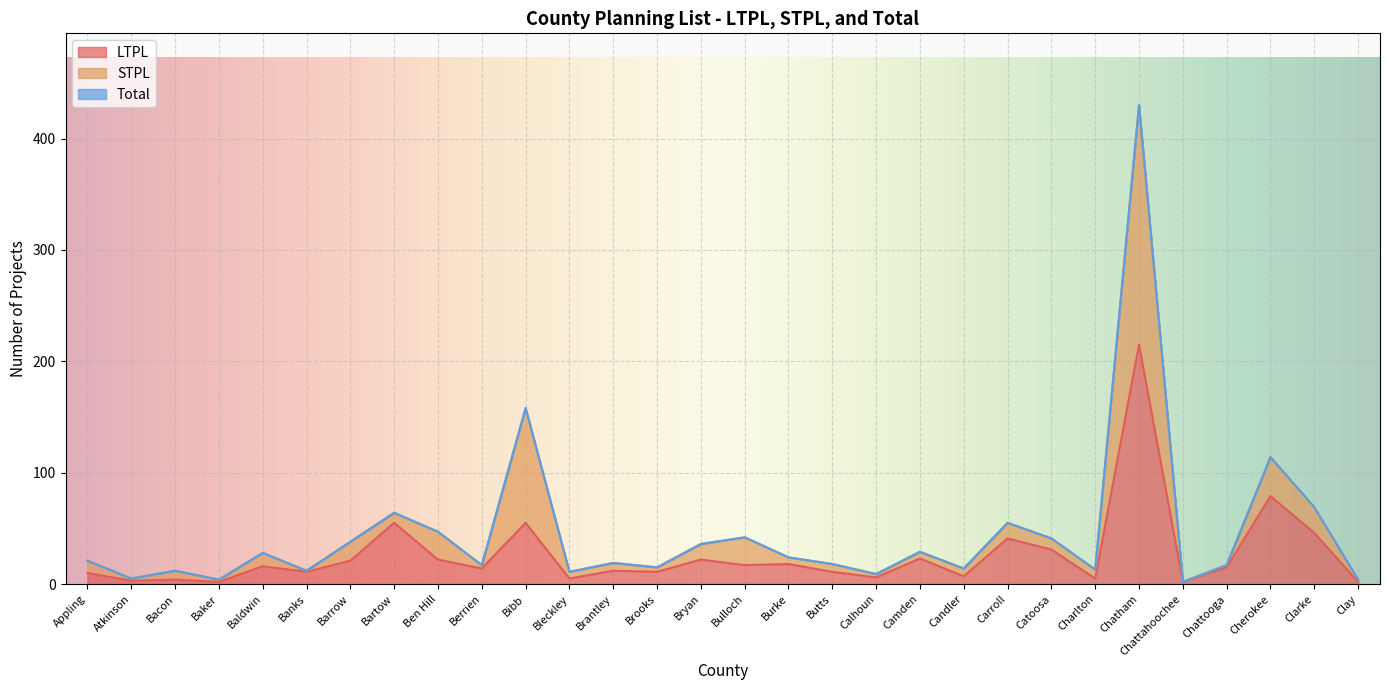

True or false: STPL has more than 1 points higher than both neighbors.

True